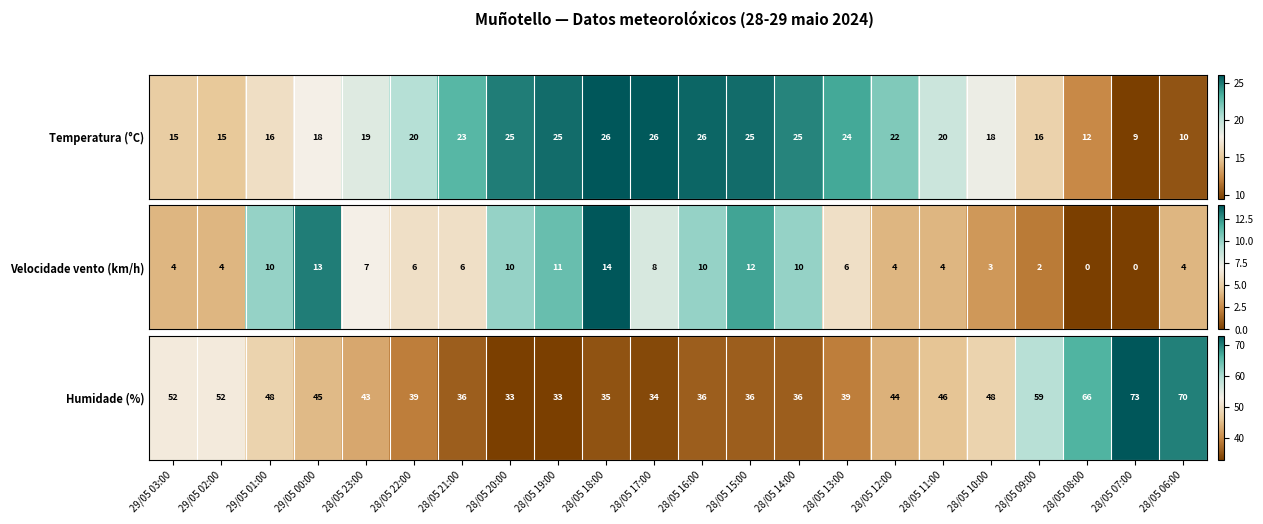

How many data points does each series have?

22